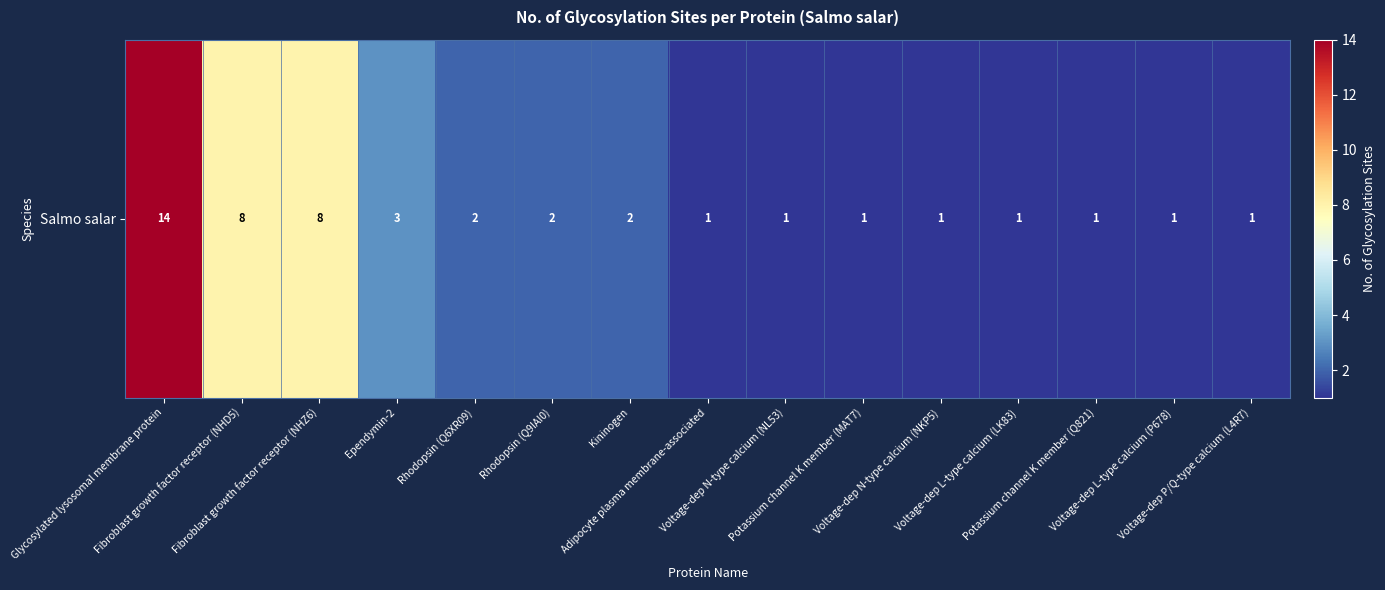

What is the greatest value displayed?

14